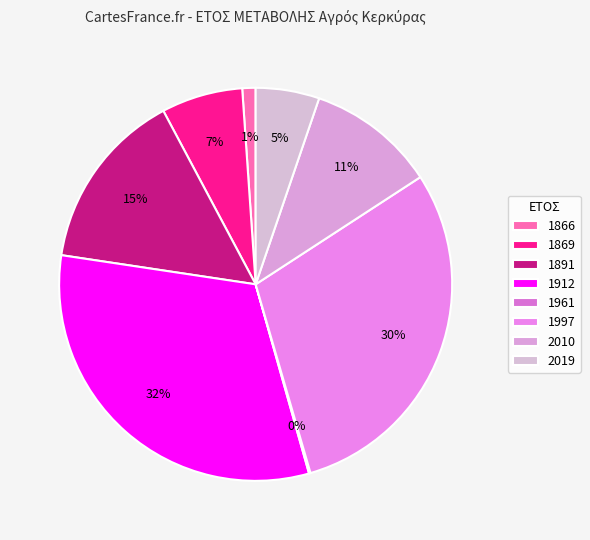

What is the largest slice in the pie chart?

1912